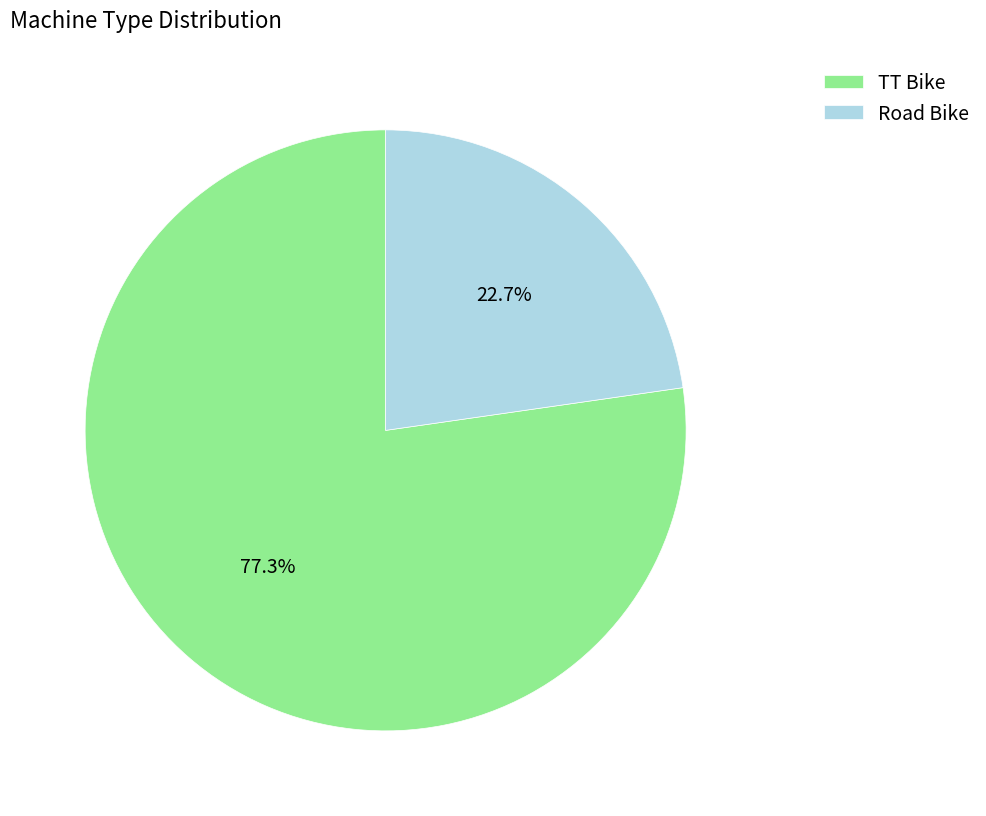

To the nearest percent, what percentage of the pie is TT Bike?

77%